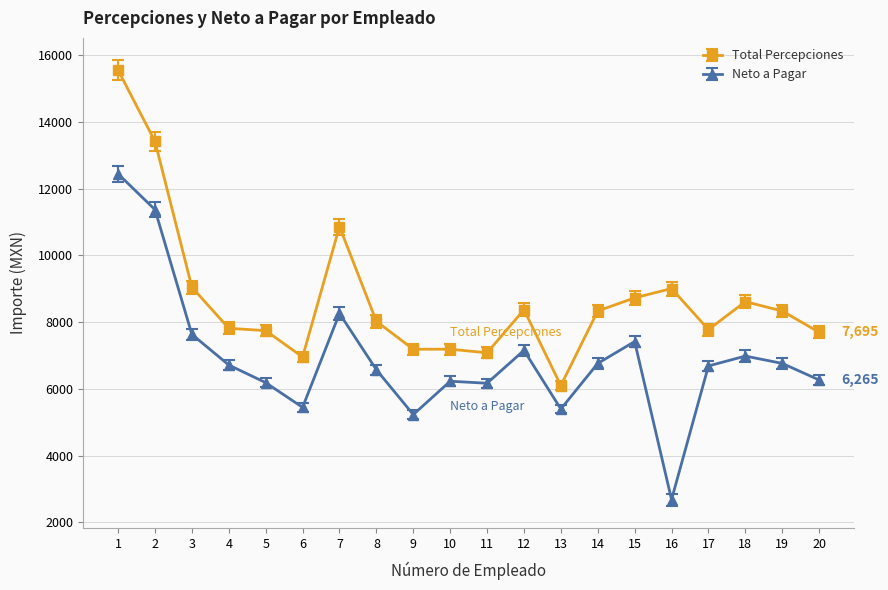

The Neto a Pagar series shows 6167.3 at 11. True or false?

True